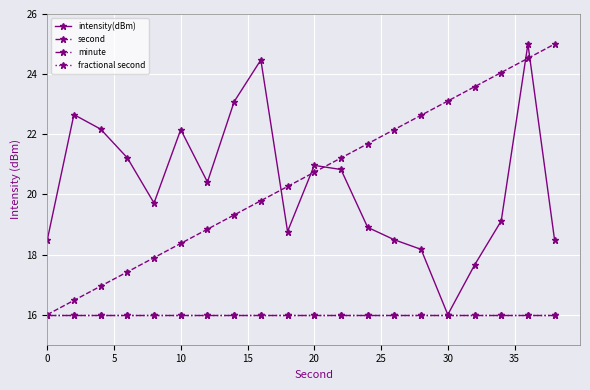

True or false: second and minute cross at least once.

False